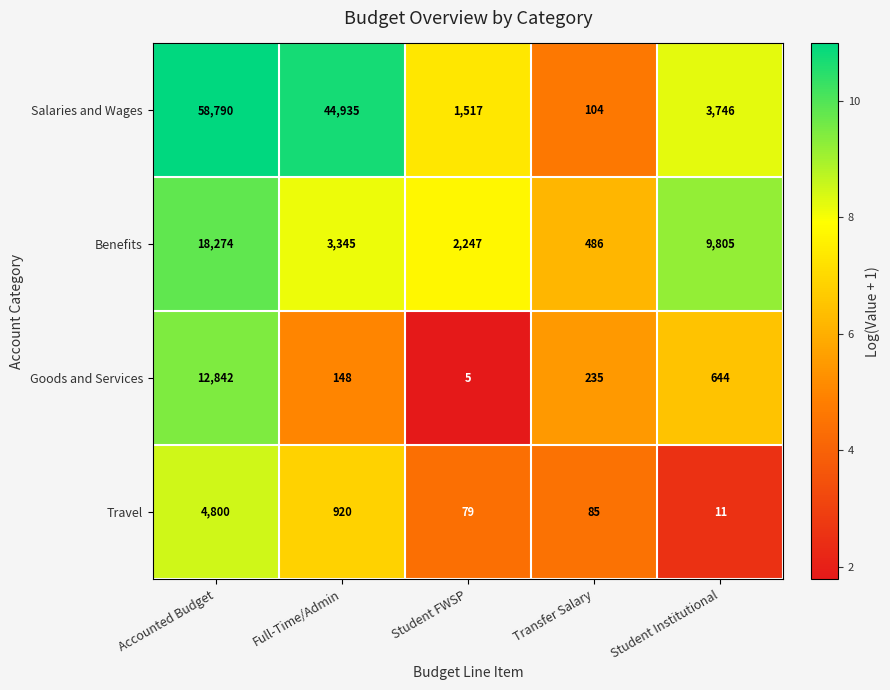

List the series in order of their peak value, lowest first.

Travel, Goods and Services, Benefits, Salaries and Wages